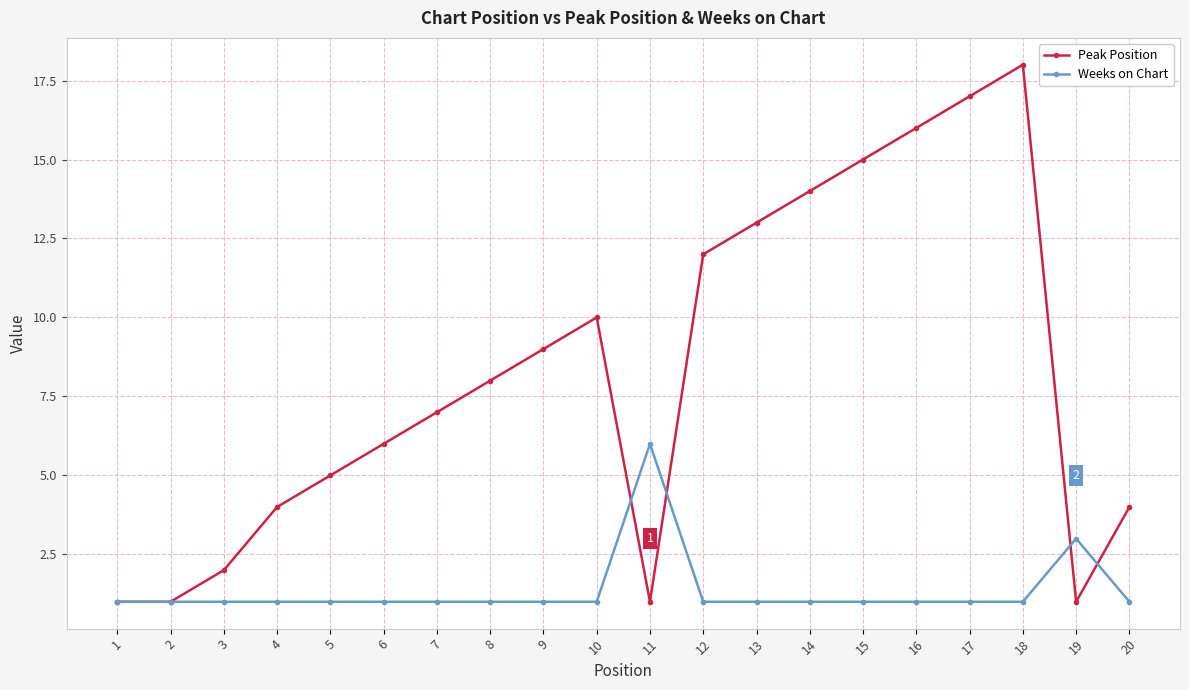

What is the lowest value of the Weeks on Chart series?

1